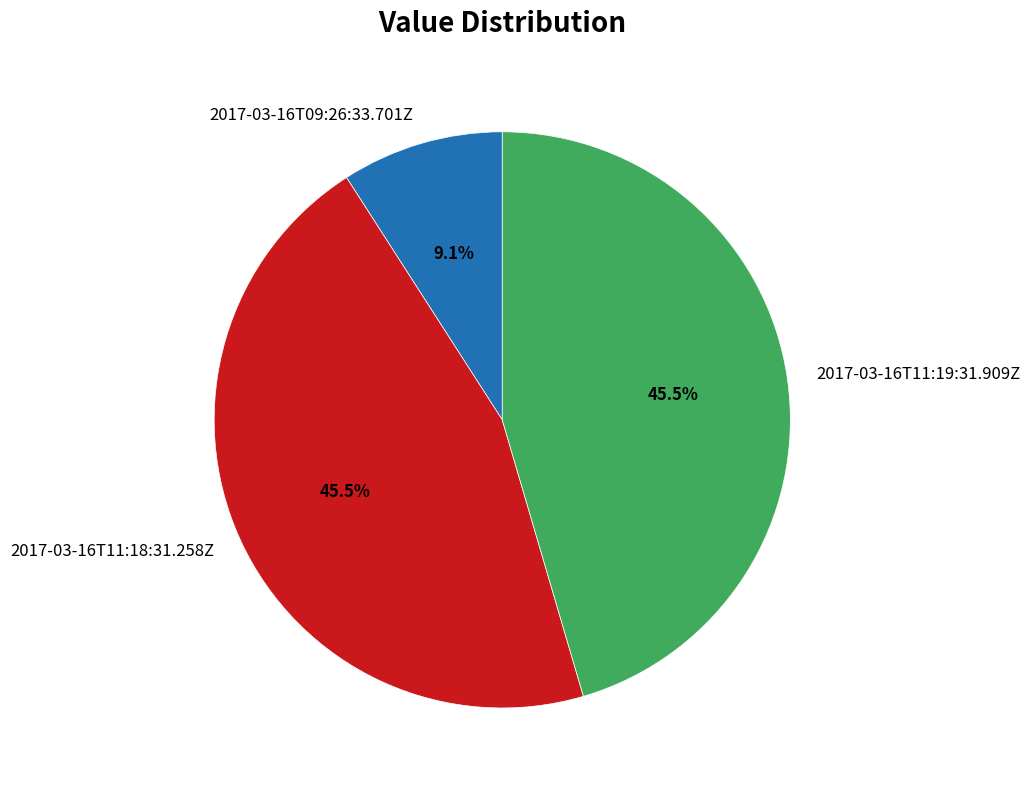

Which slice is the smallest?

2017-03-16T09:26:33.701Z